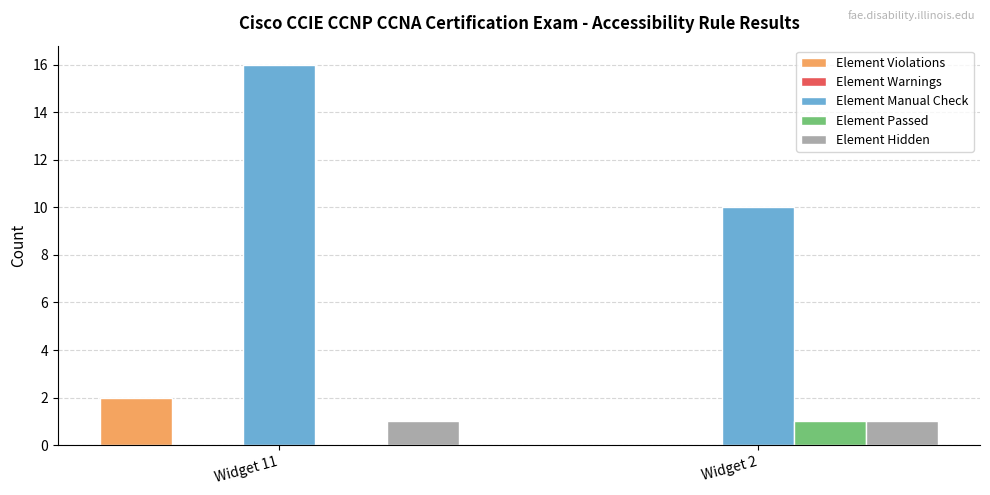

Is it true that Element Hidden equals 2 at Widget 11?

False